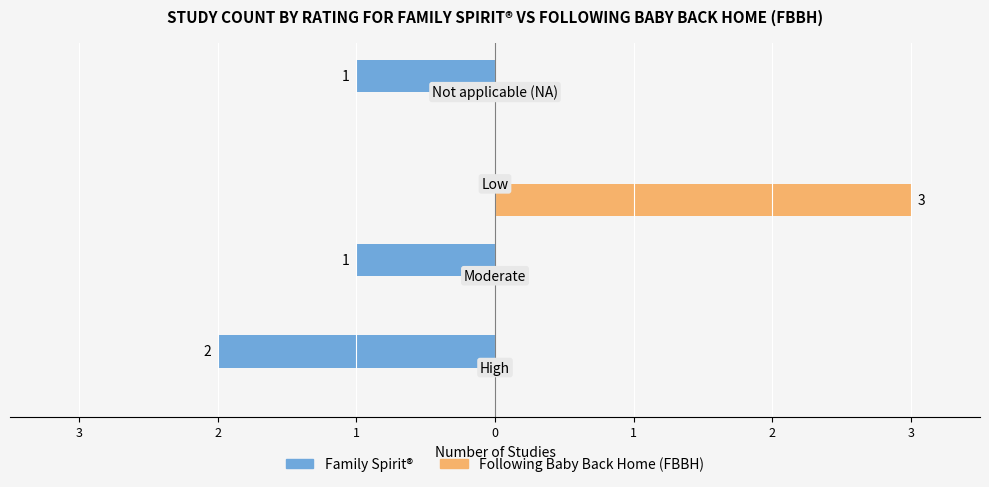

What are all the series names shown in the legend?

Family Spirit®, Following Baby Back Home (FBBH)